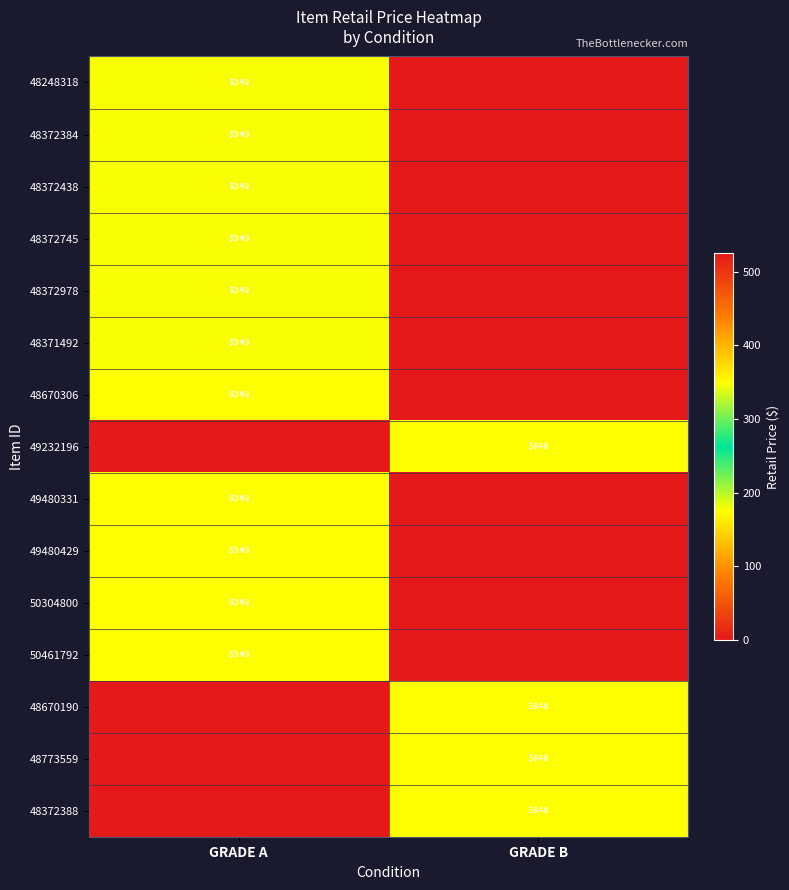

What is the total value across all series at GRADE A?

3833.9